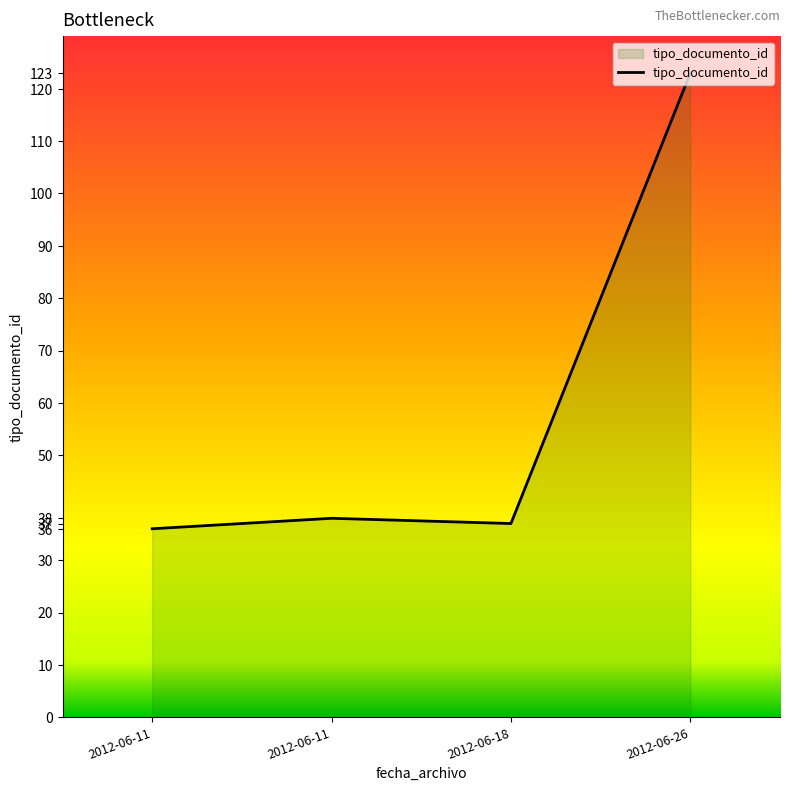

What is the minimum value shown in the chart?

36